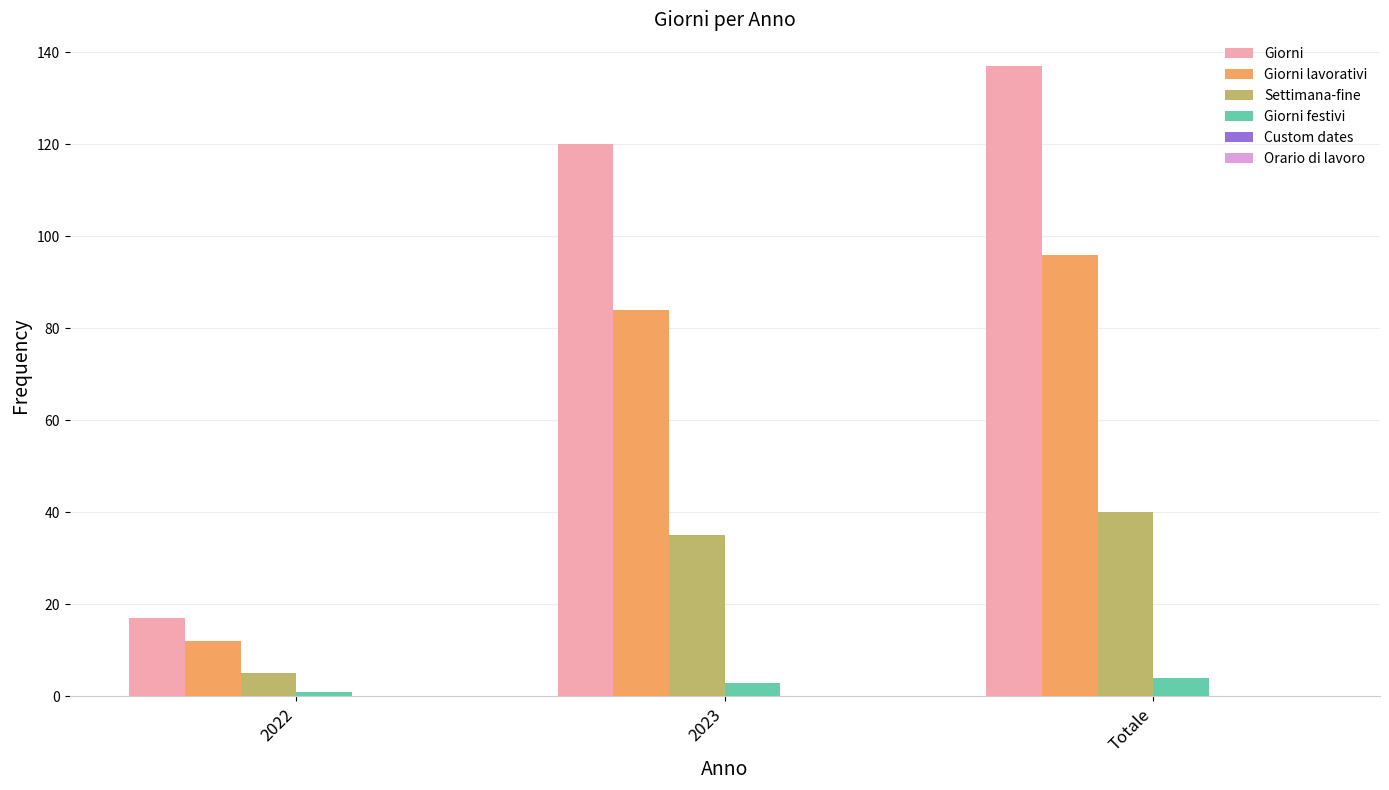

What is the value of the Giorni bar at the 3rd from the left?

137